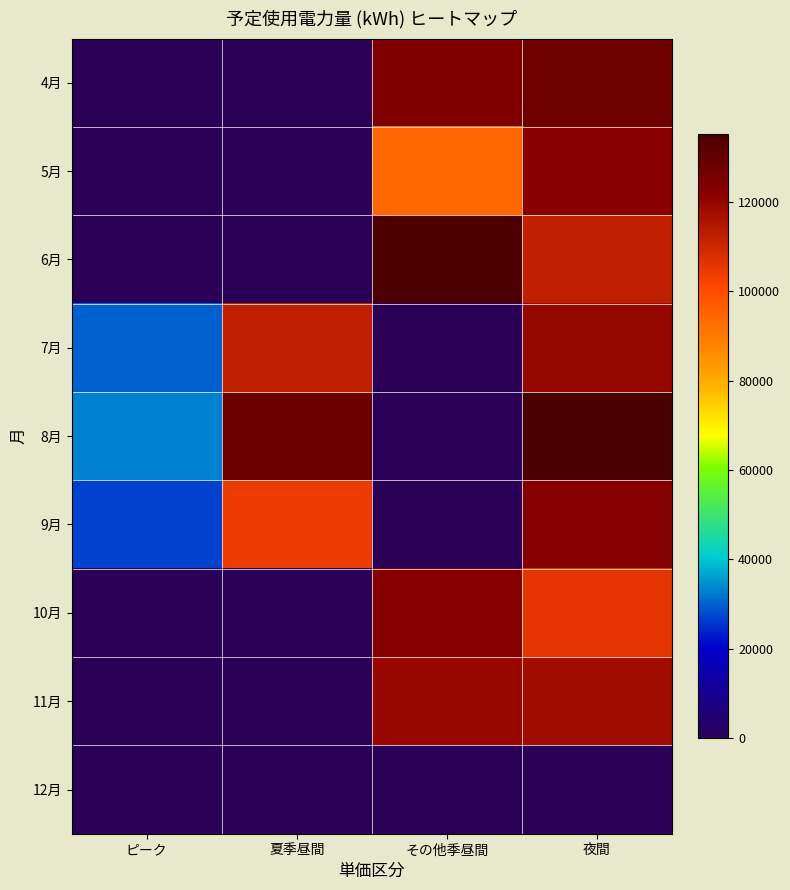

What is the maximum value shown in the chart?

135200